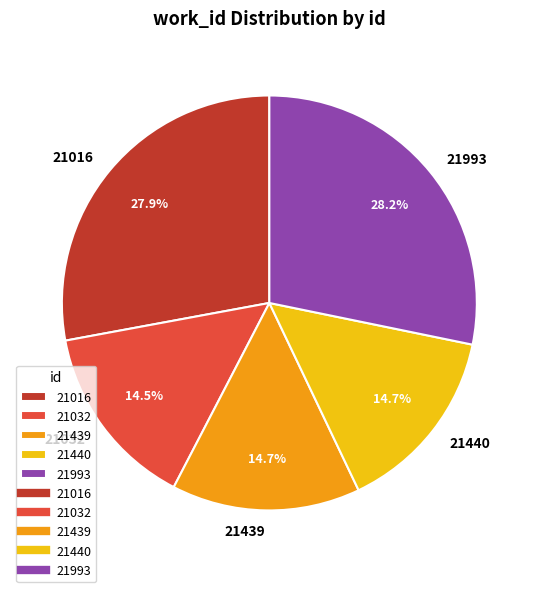

What is the total percentage of 21993 and 21032?

42.7%